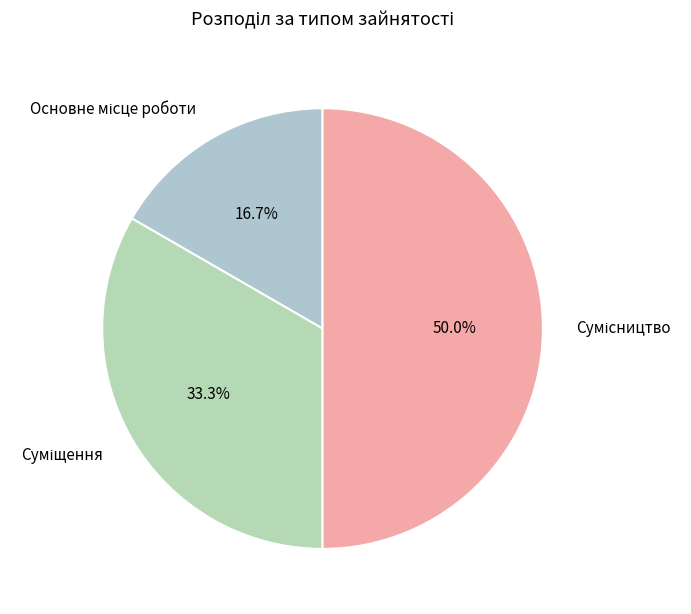

Is it true that Основне місце роботи is 3% of the pie?

False